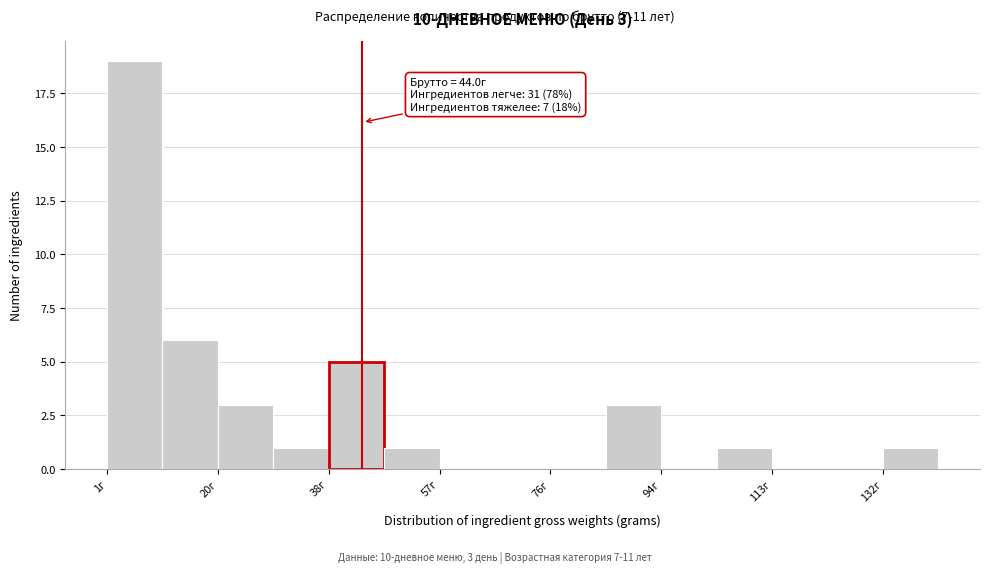

Which range on the x-axis has the tallest bar?

2 to 10